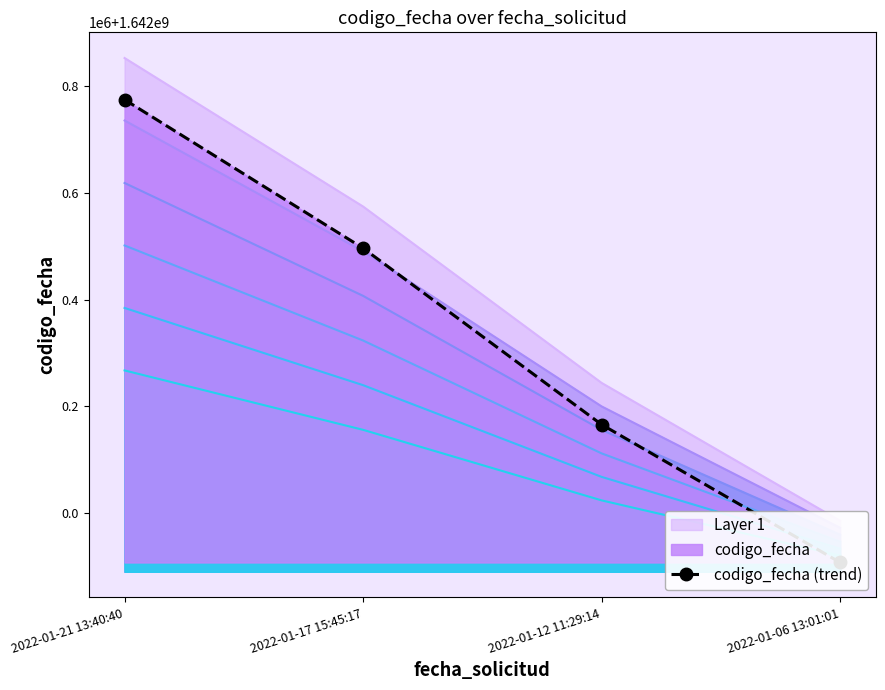

What is the minimum value shown in the chart?

1641907632